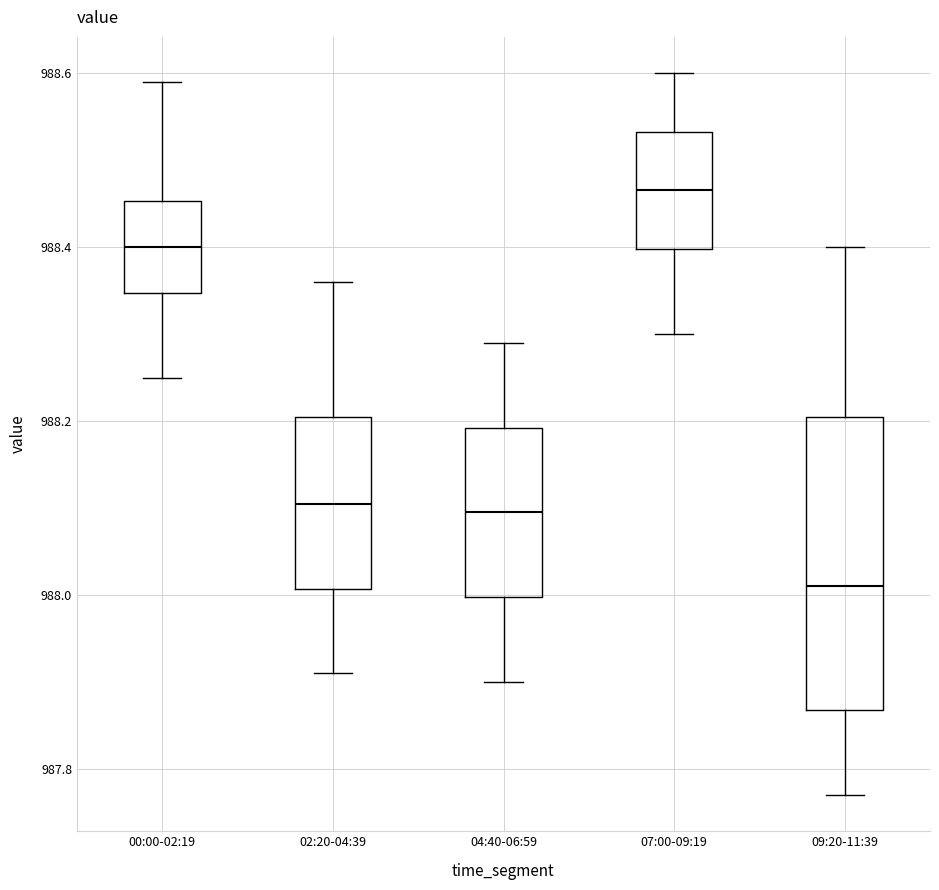

Reading left to right, read every box against the y-axis: the position of its median line, the range the box covers, and the ends of its whiskers. The values are not printed on the chart, so give them approximately, as read against the axis.

00:00-02:19: median 988.40, box 988.34 to 988.46, whiskers 988.26 to 988.60
02:20-04:39: median 988.10, box 988.00 to 988.20, whiskers 987.92 to 988.36
04:40-06:59: median 988.10, box 988.00 to 988.20, whiskers 987.90 to 988.30
07:00-09:19: median 988.46, box 988.40 to 988.54, whiskers 988.30 to 988.60
09:20-11:39: median 988.02, box 987.86 to 988.20, whiskers 987.78 to 988.40